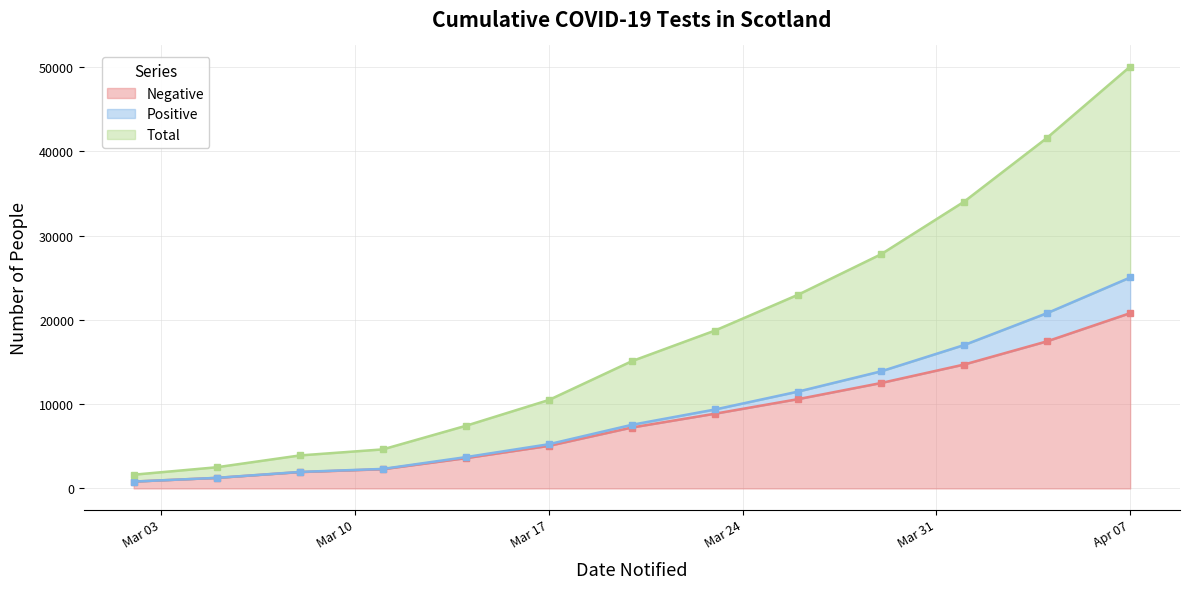

Does the chart display data point markers on the line(s)?

Yes